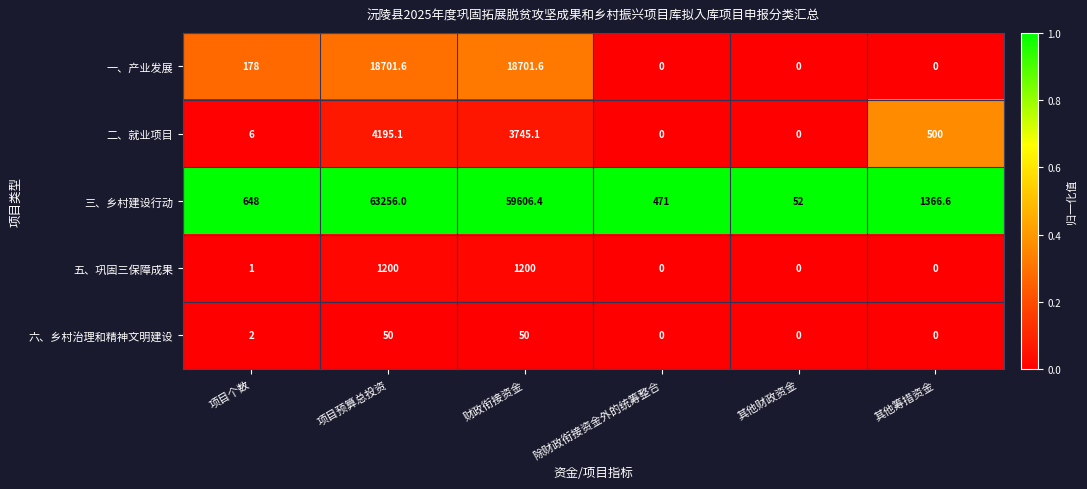

Read the 五、巩固三保障成果 value at 项目预算总投资.

1200.0